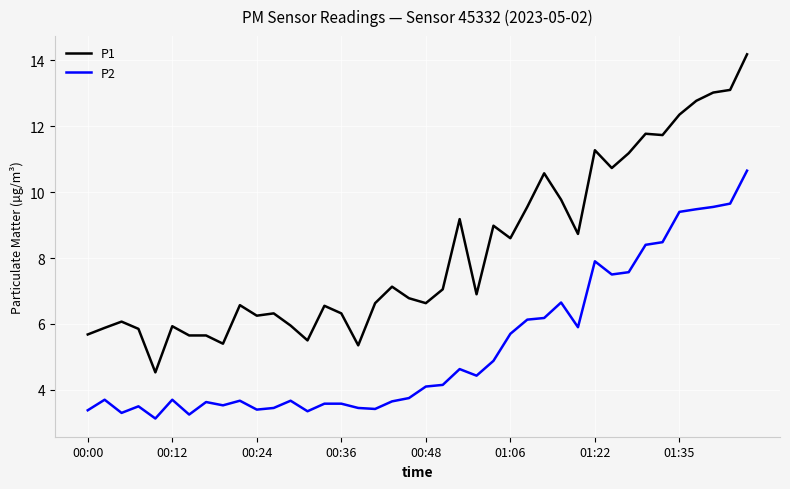

Rank the series by their average value, from lowest to highest.

P2, P1